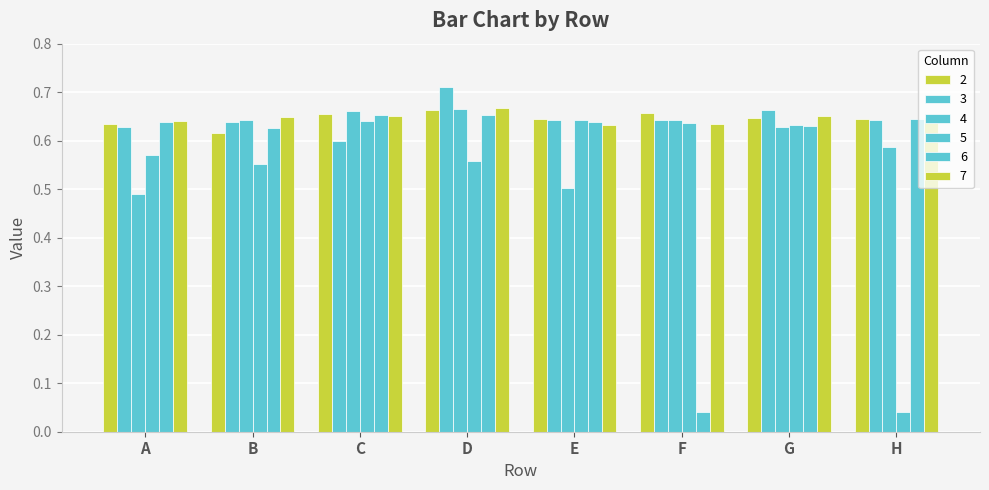

What value does the 6 series have at A?

0.6